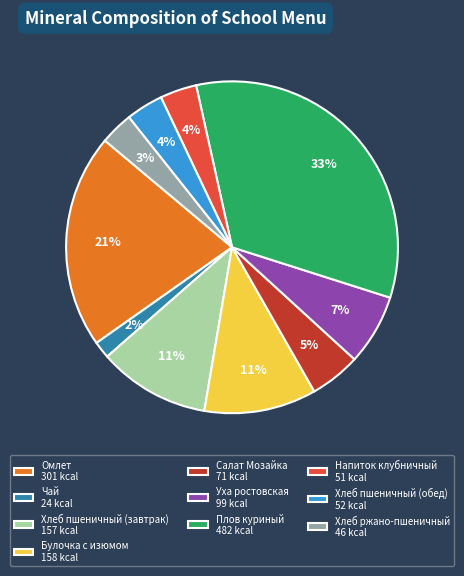

Which slice is the smallest?

Чай